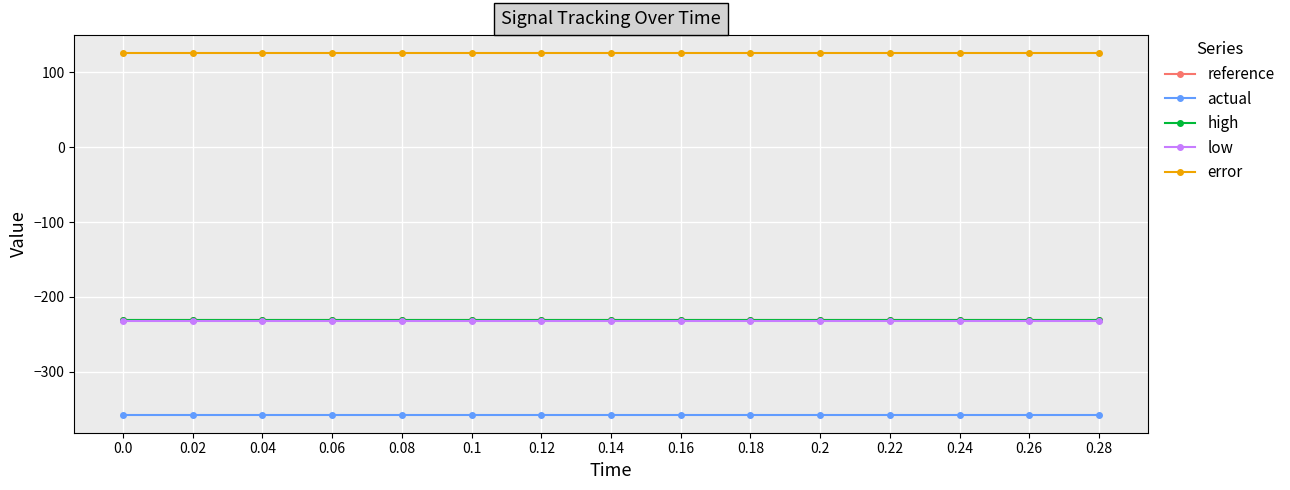

What is the label of the 8th point from the left?

0.14